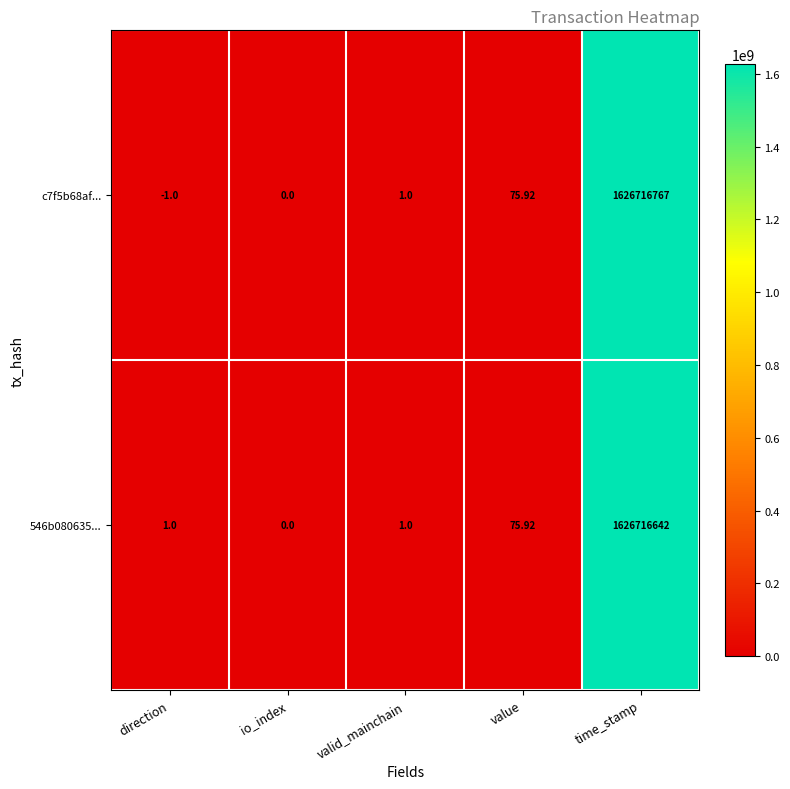

At which category is the sum across all series the highest?

time_stamp